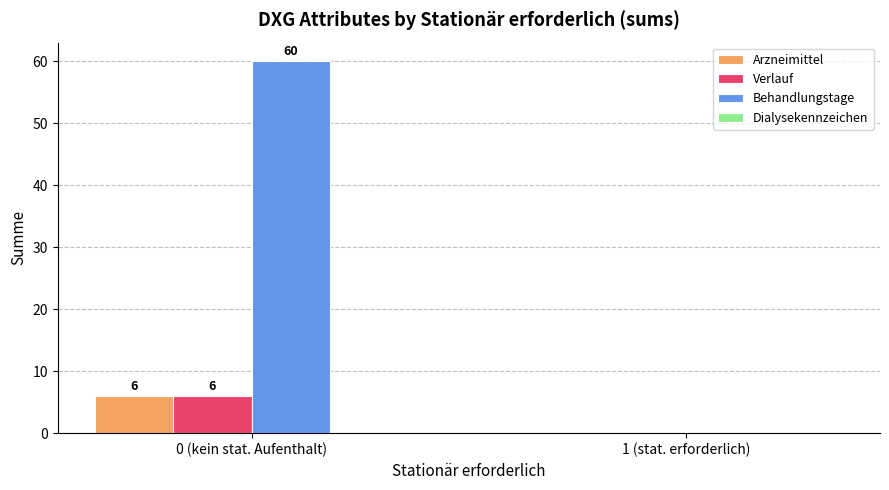

What is the approximate value of Arzneimittel at 0 (kein stat. Aufenthalt)?

6